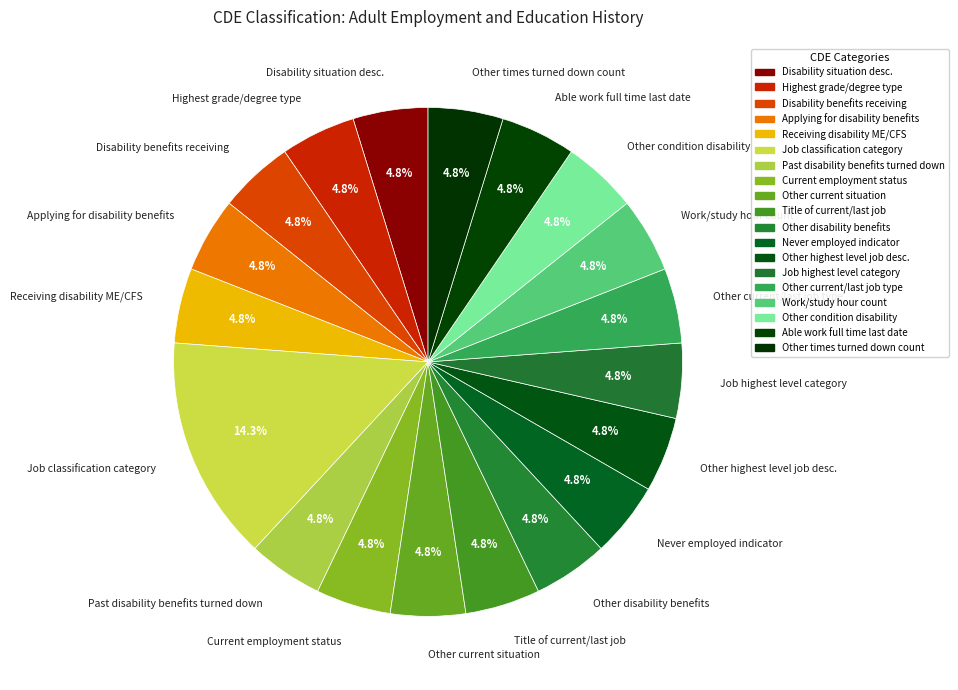

Is there a majority slice in this chart?

No